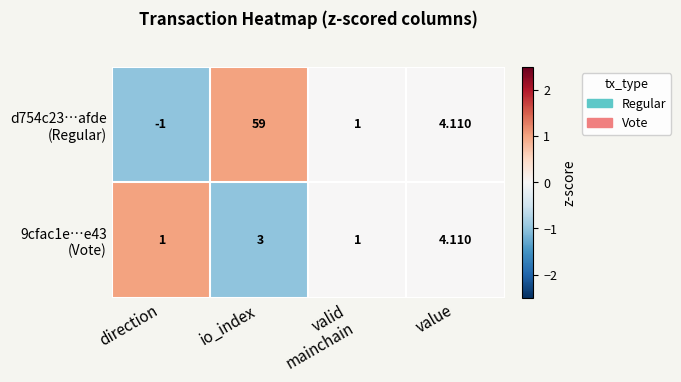

At which category does the chart reach its minimum across all series?

direction